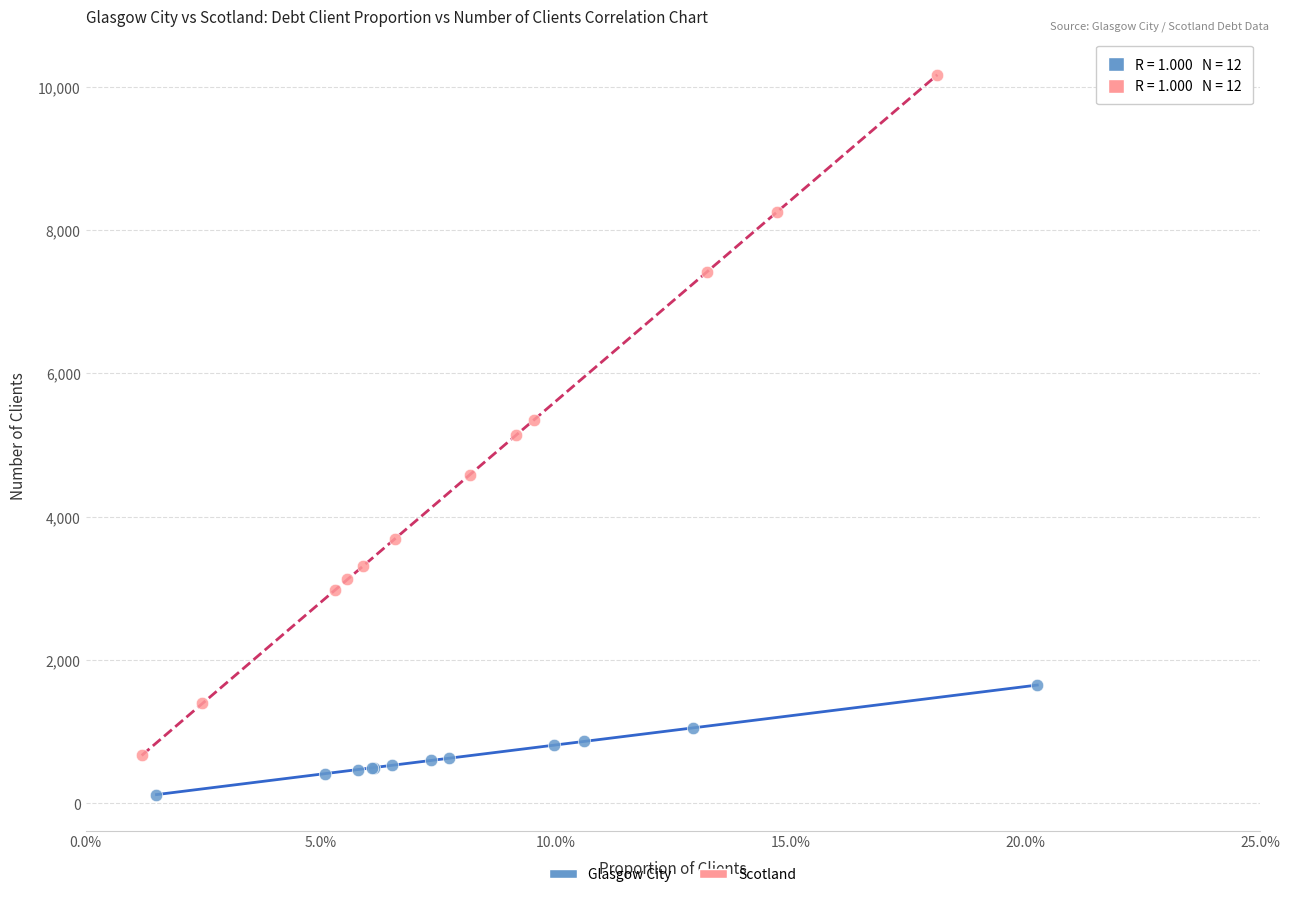

Which series contains the highest Y value?

Scotland